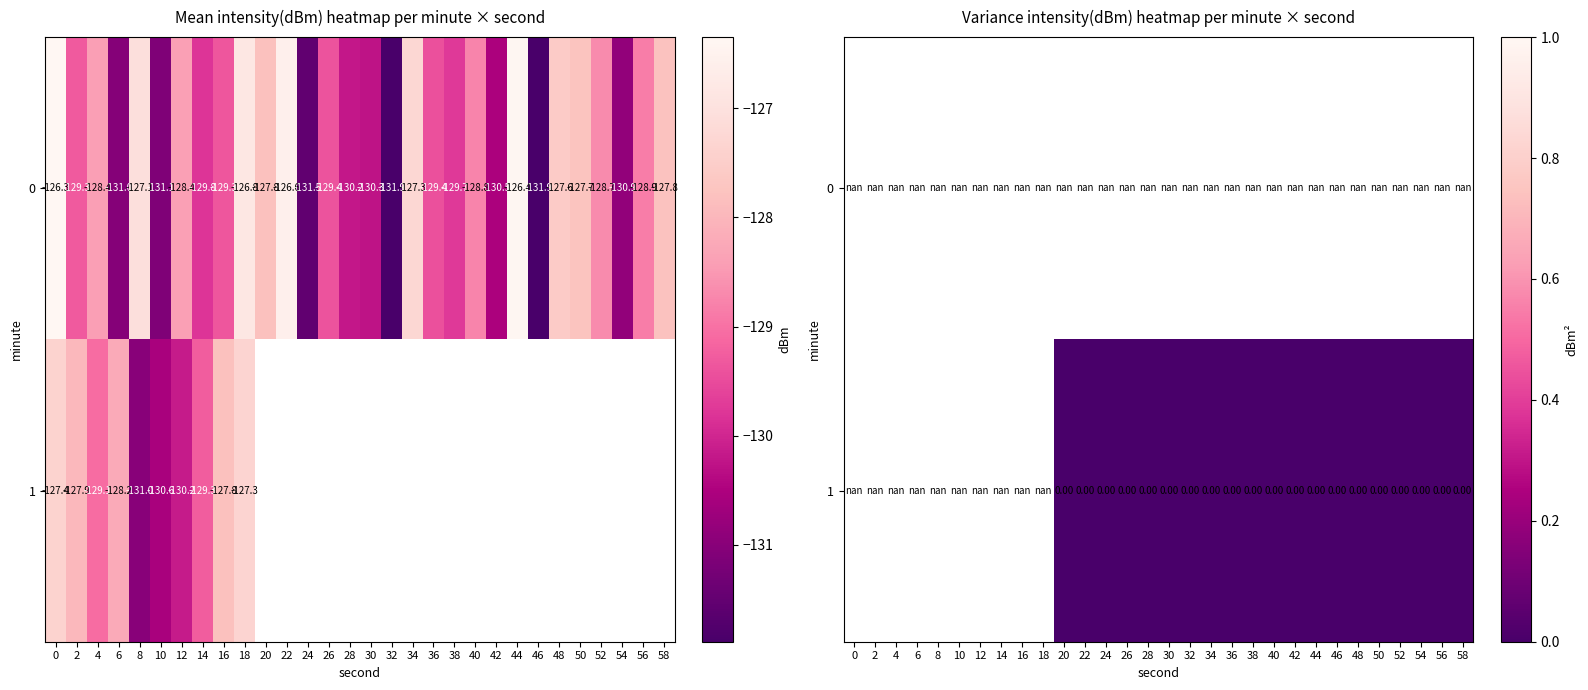

Which category has the lowest value across all series?

20